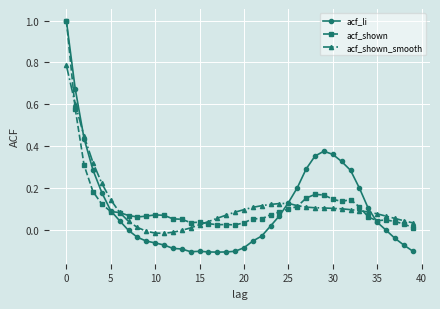

Which series ends up on top after the final intersection of acf_shown_smooth and acf_shown?

acf_shown_smooth